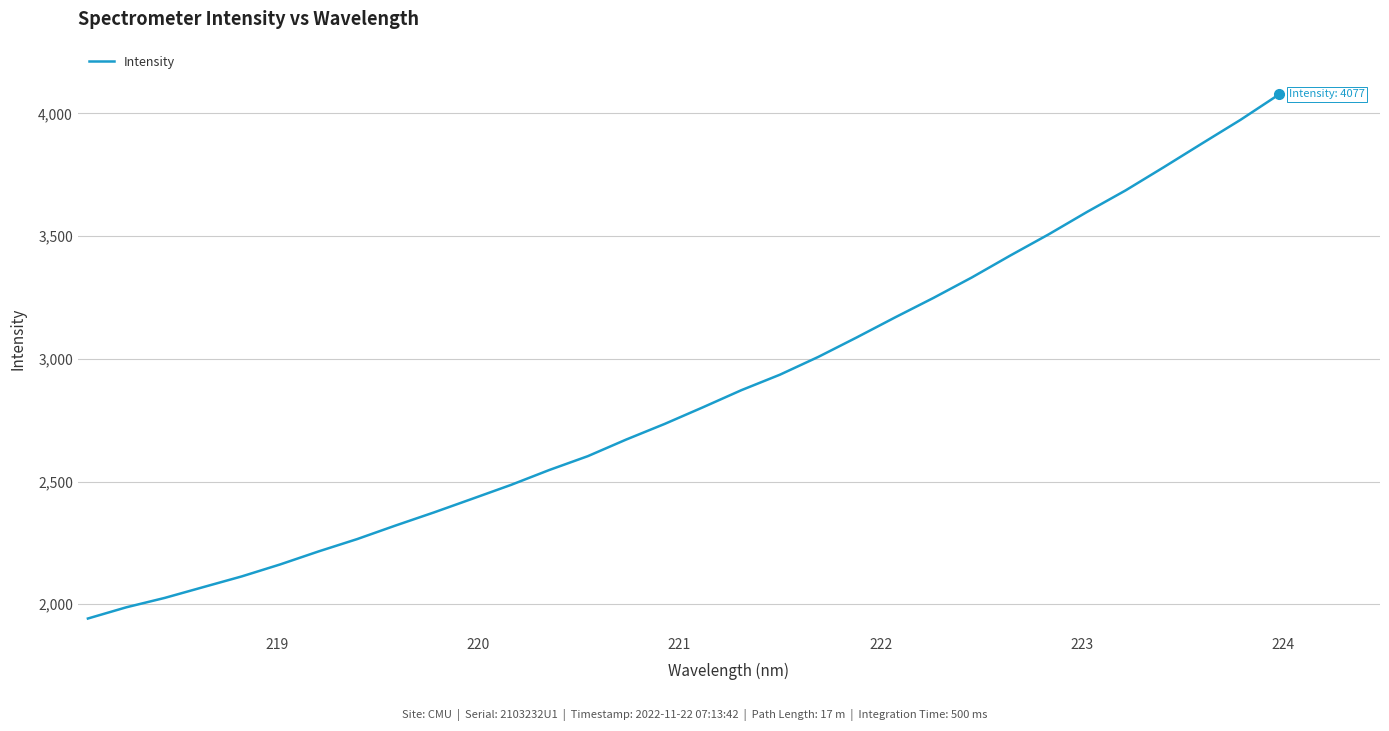

What is the difference between the second highest and minimum values?

2032.7